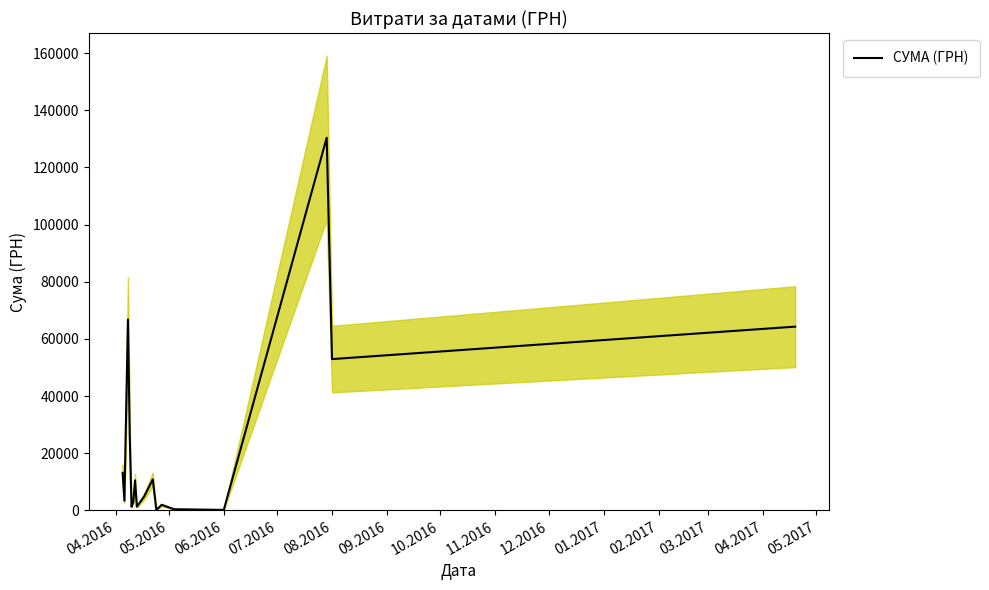

The value of СУМА (ГРН) at 08.2016 is 52936.8. True or false?

True